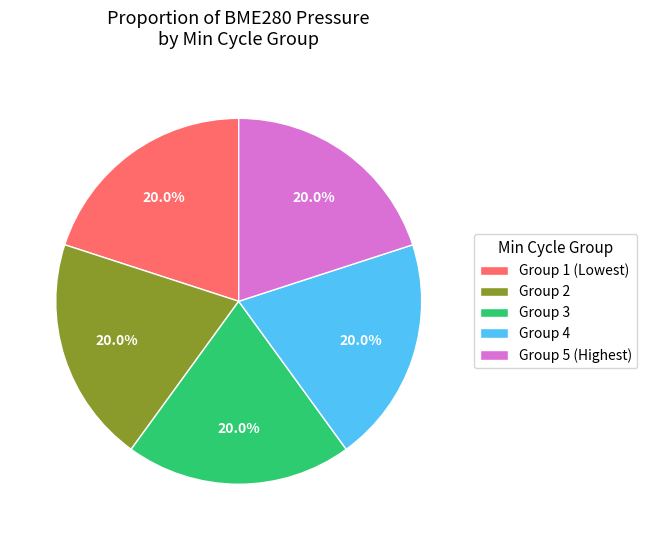

Is there any slice that represents more than half of the pie?

No